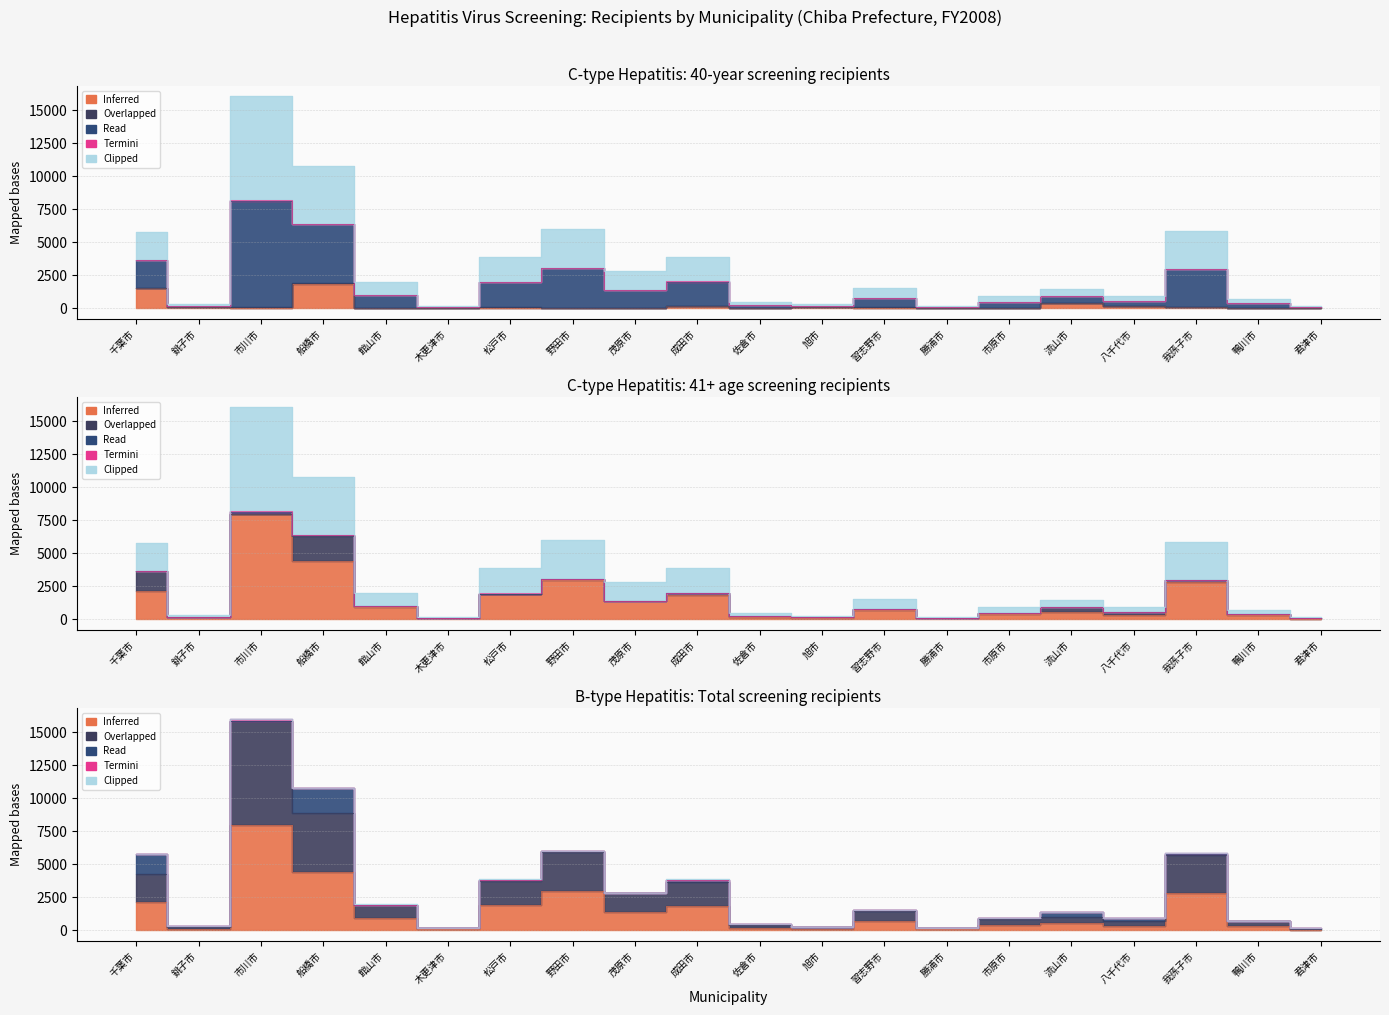

What is the sum of all Clipped values?

59142